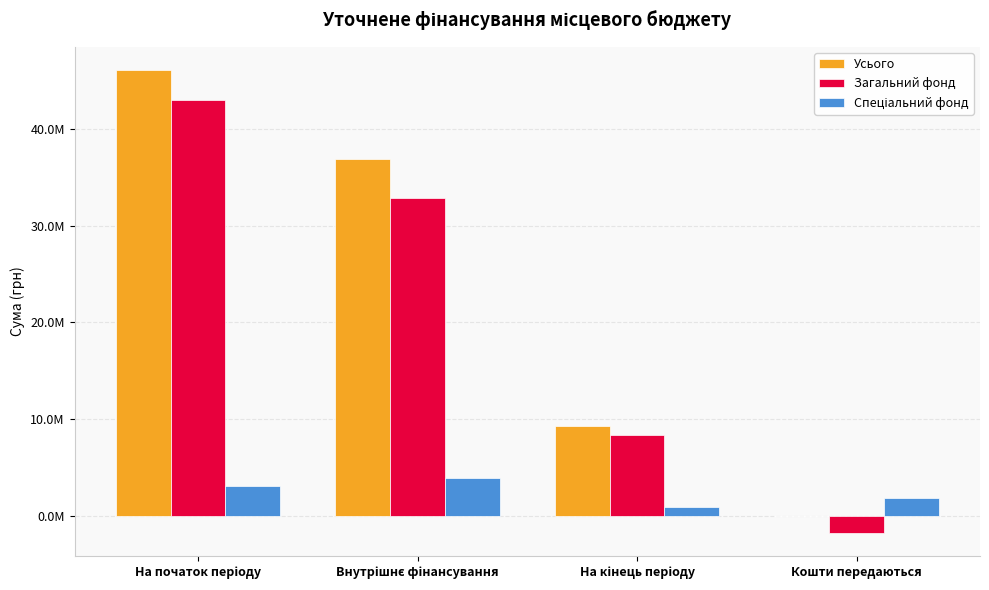

What is the value of the Спеціальний фонд bar at the 2nd from the left?

3947001.0